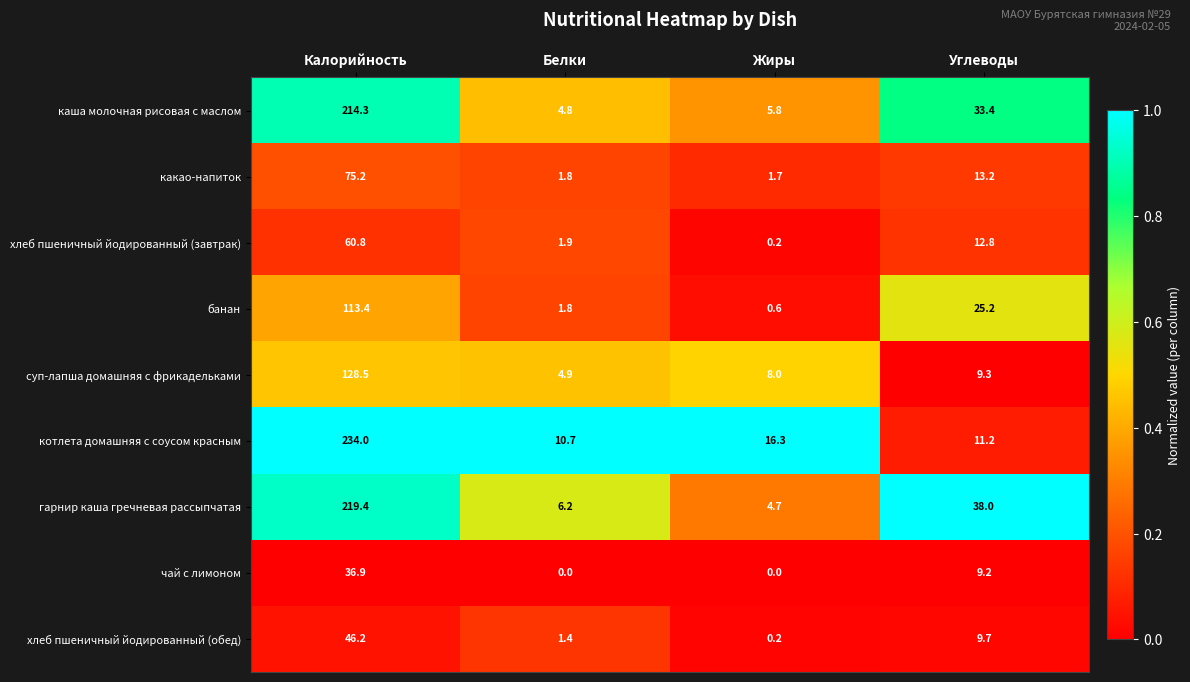

The гарнир каша гречневая рассыпчатая series shows 370.7 at Калорийность. True or false?

False